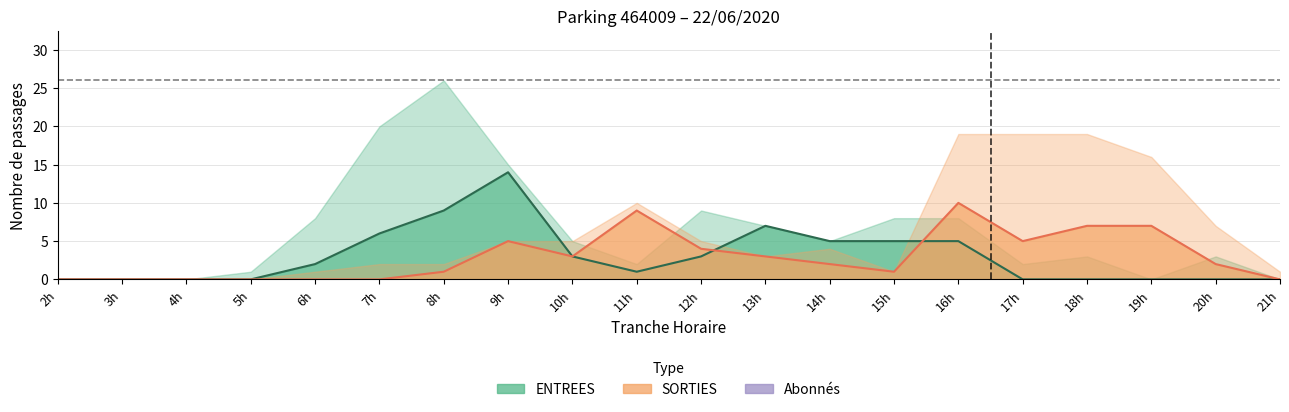

Reading left to right, transcribe all the data shown in this chart.

ENTREES_NB_HORAIRE: 0	0	0	0	2	6	9	14	3	1	3	7	5	5	5	0	0	0	0	0
SORTIES_NB_HORAIRE: 0	0	0	0	0	0	1	5	3	9	4	3	2	1	10	5	7	7	2	0